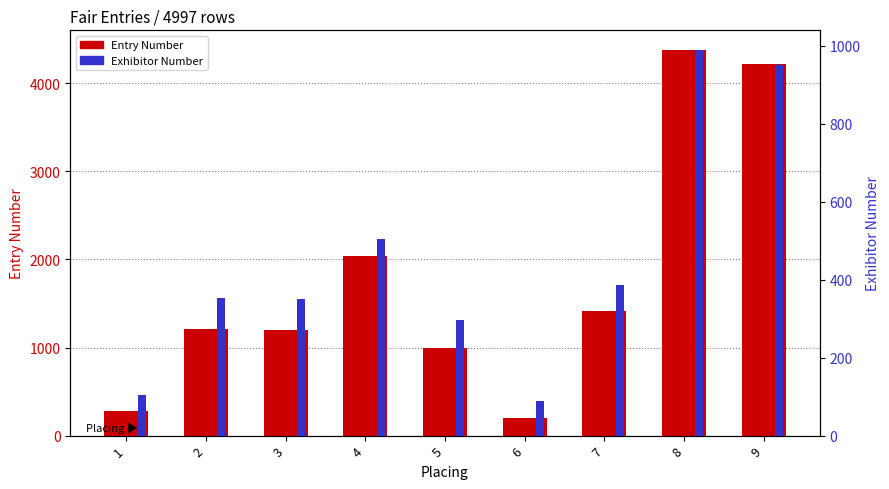

Between 2 and 9, which series saw the biggest shift?

Entry Number